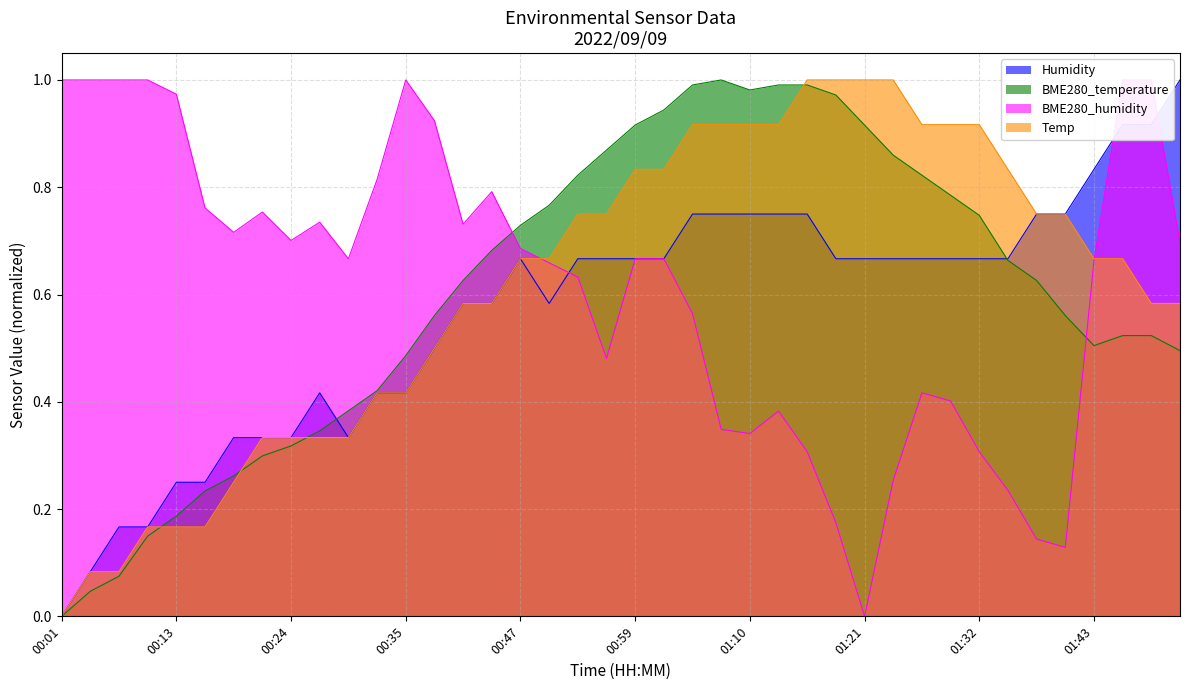

Which series has the largest total across all categories?

BME280_humidity